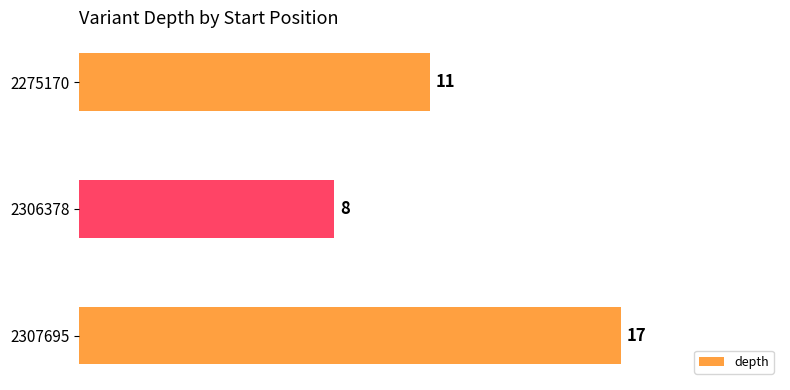

What is the greatest value displayed?

17